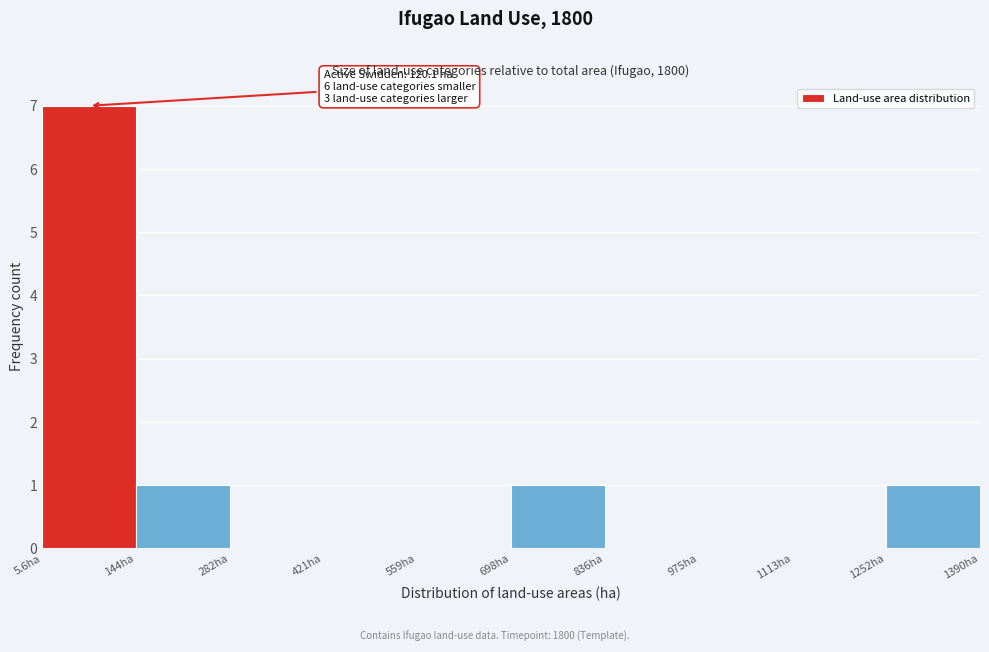

Which range on the x-axis has the tallest bar?

0 to 140